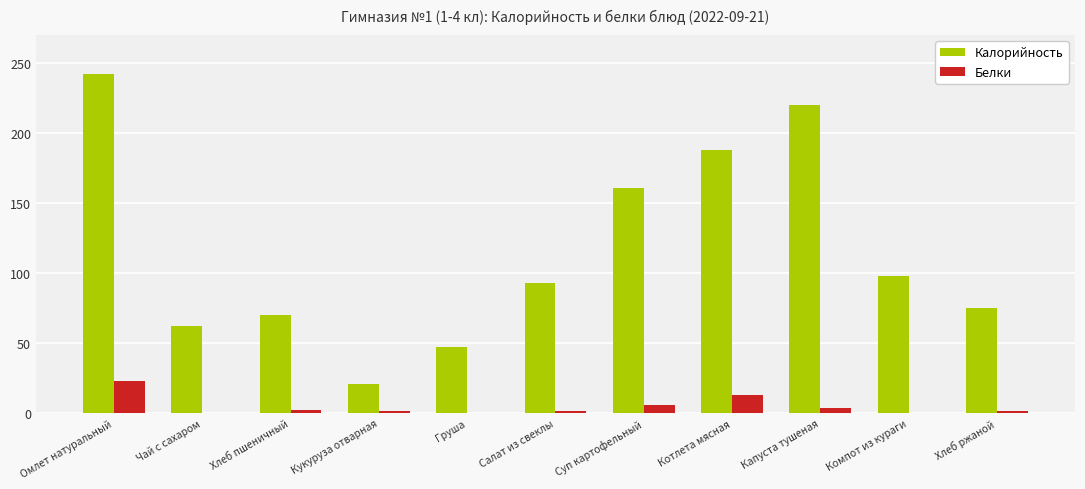

True or false: Калорийность has a value of 66.5 at Капуста тушеная.

False